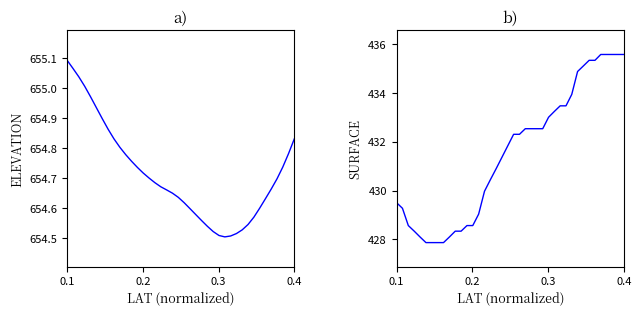

What are all the series names shown in the legend?

ELEVATION, SURFACE